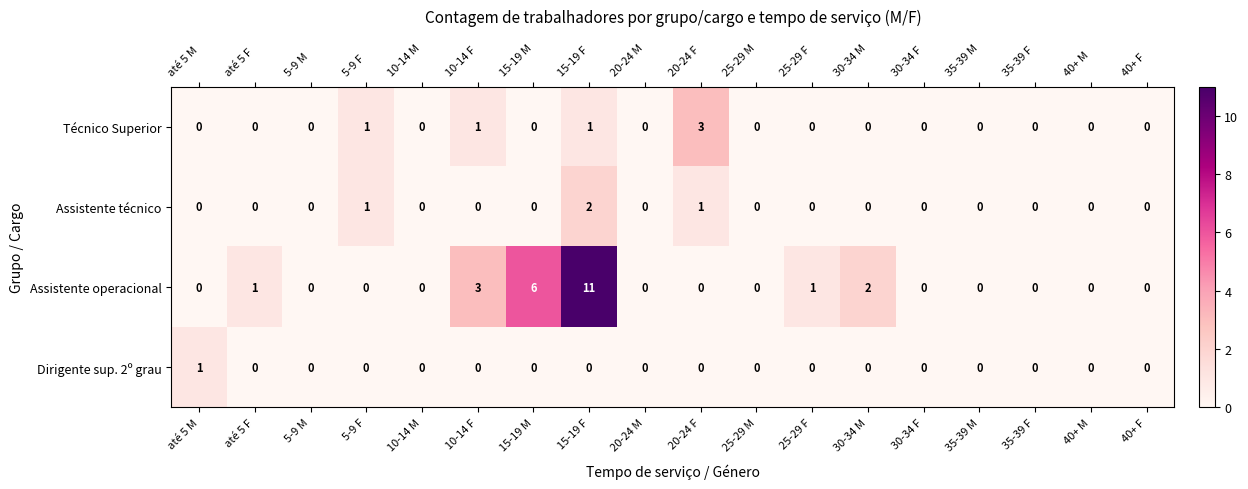

Which series has the largest total across all categories?

Assistente operacional